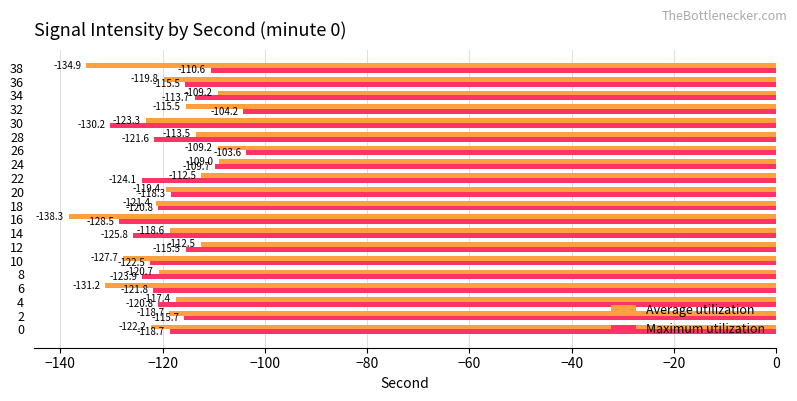

At 14, list the series in order from smallest to largest.

Maximum utilization, Average utilization